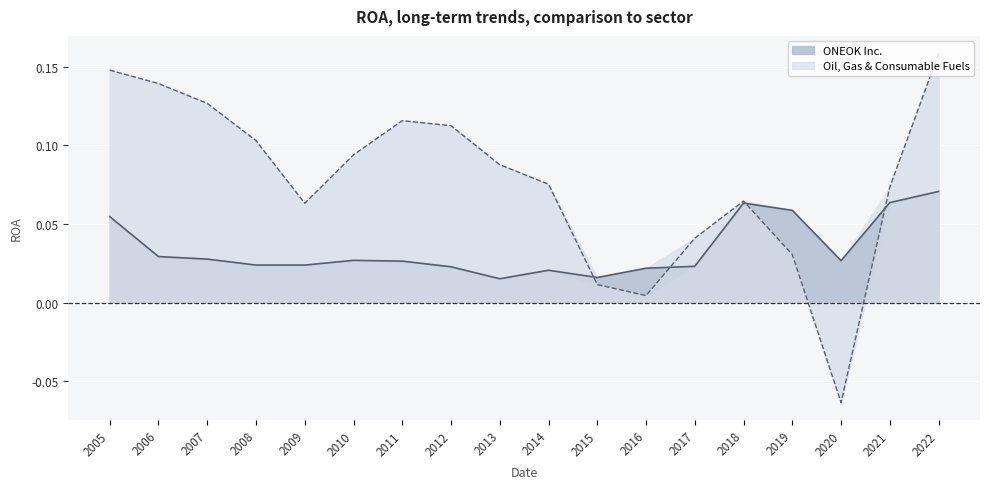

At which label does ONEOK Inc. reach its minimum?

2013